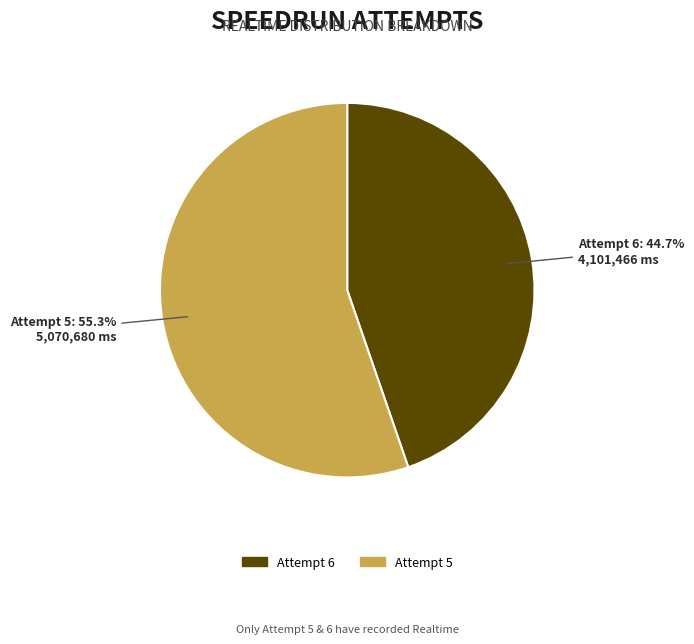

What is the ratio of the value at Attempt 6 to the value at Attempt 5?

0.8